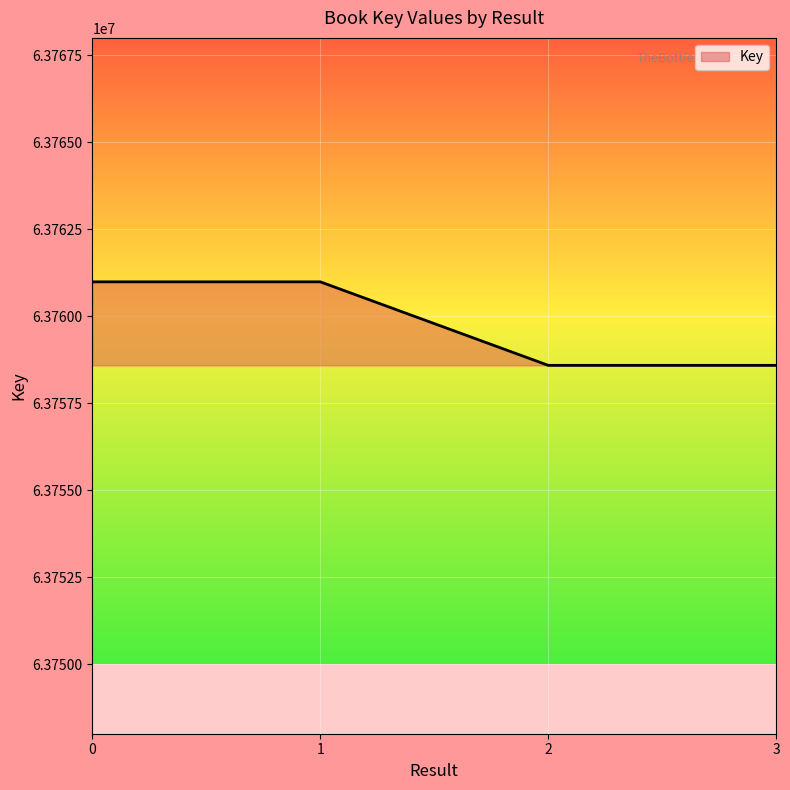

The value at 1 is 84478644. True or false?

False